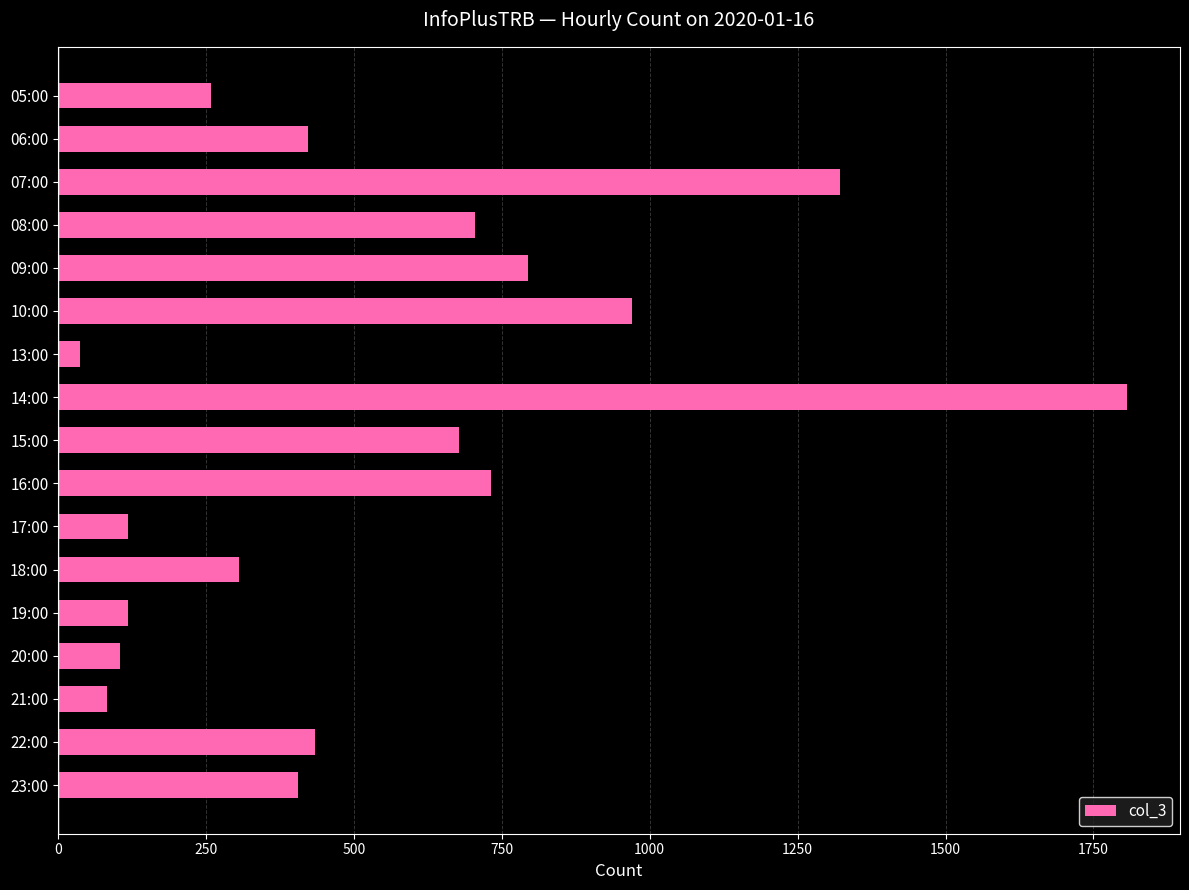

Is it true that the value at 06:00 is 423?

True